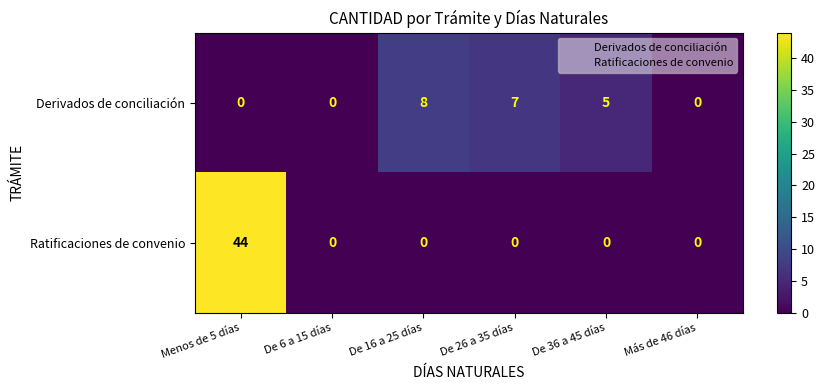

Reading right to left, extract all data points from this chart.

Derivados de conciliación: 0	5	7	8	0	0
Ratificaciones de convenio: 0	0	0	0	0	44